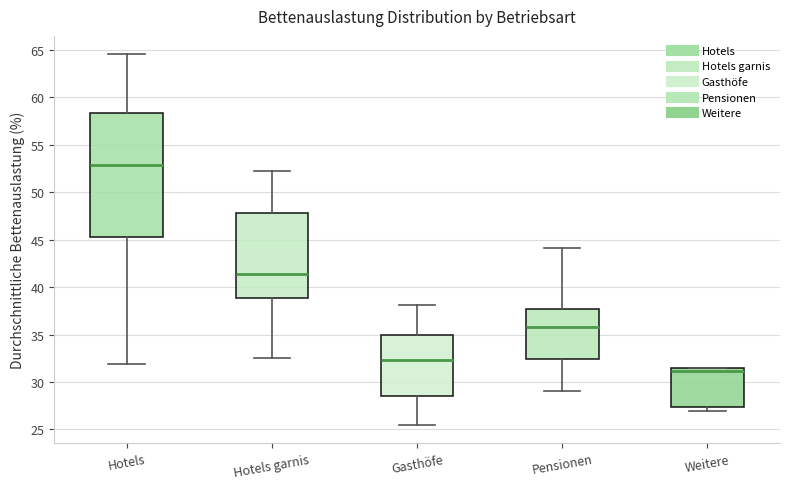

Reading left to right, transcribe this box plot: for each box, give where its median line is, the range the box spans, and where its two whiskers end, as read against the y-axis. The values are not printed on the chart, so give them approximately, as read against the axis.

Hotels: median 53.0, box 45.0 to 58.5, whiskers 32.0 to 64.5
Hotels garnis: median 41.5, box 39.0 to 48.0, whiskers 32.5 to 52.0
Gasthöfe: median 32.5, box 28.5 to 35.0, whiskers 25.5 to 38.0
Pensionen: median 36.0, box 32.5 to 37.5, whiskers 29.0 to 44.0
Weitere: median 31.0, box 27.5 to 31.5, whiskers 27.0 to 31.5